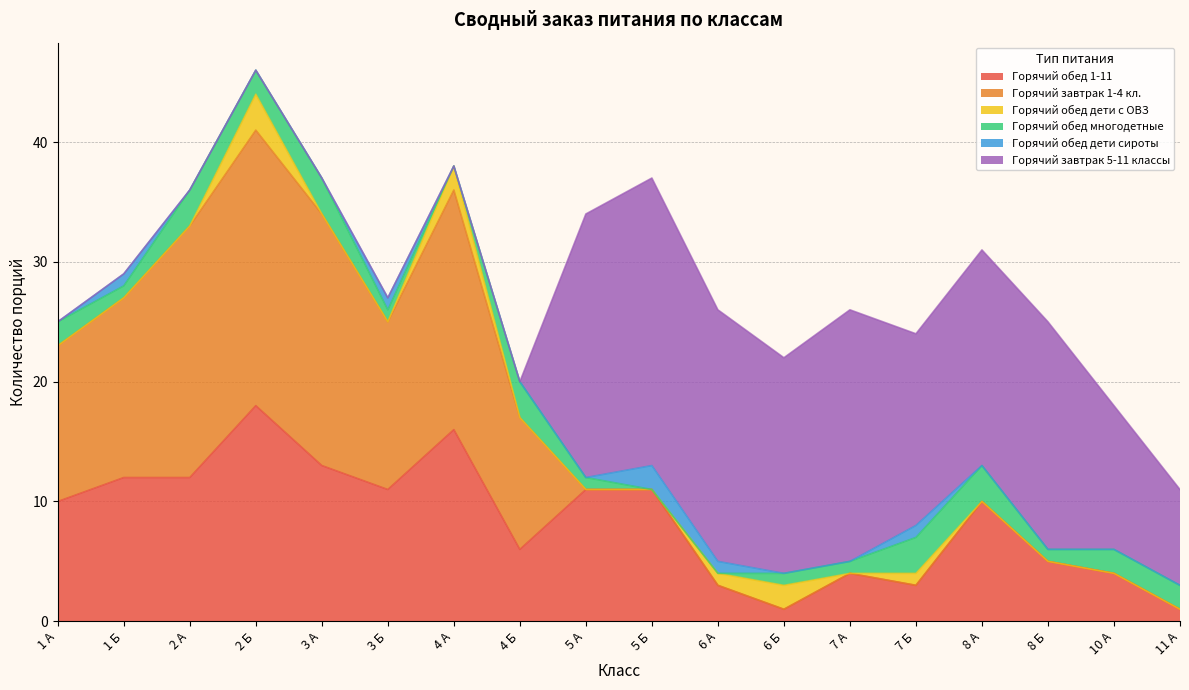

At which label does Горячий обед 1-11 reach its peak?

2 Б